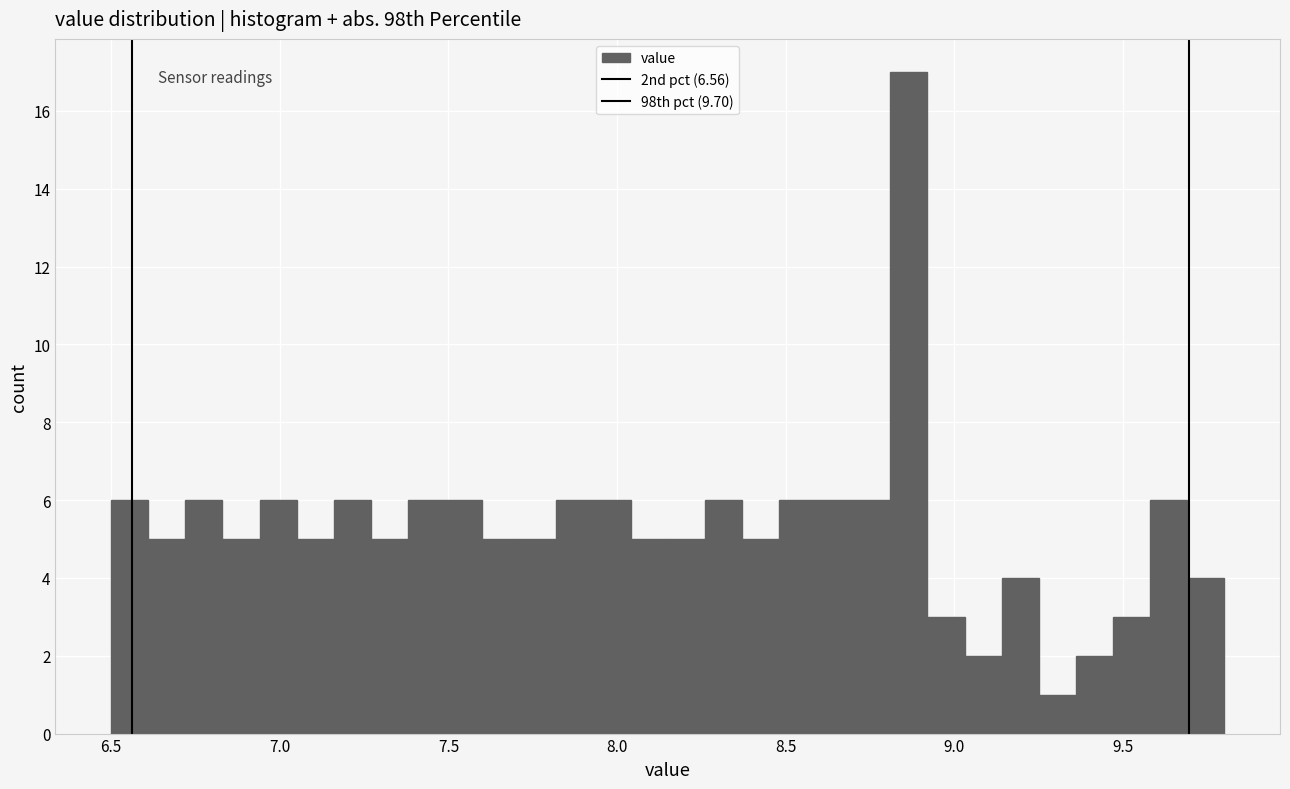

Read against the x-axis, roughly where is the centre of the tallest bar?

8.85